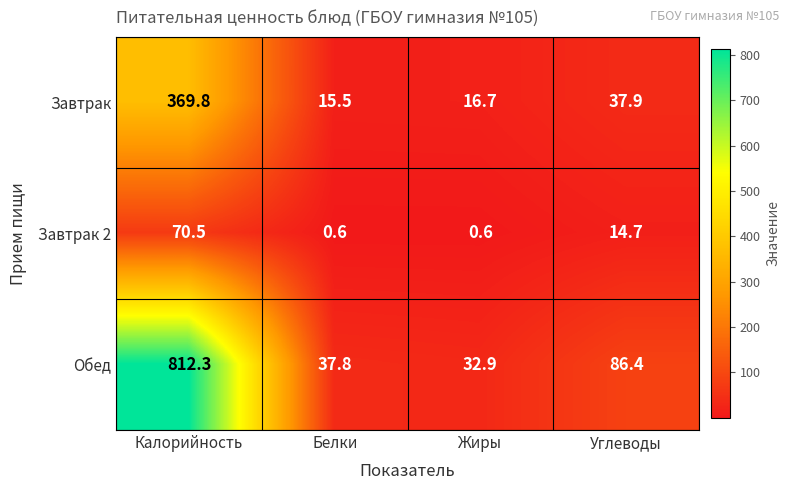

At which category is the sum across all series the highest?

Калорийность